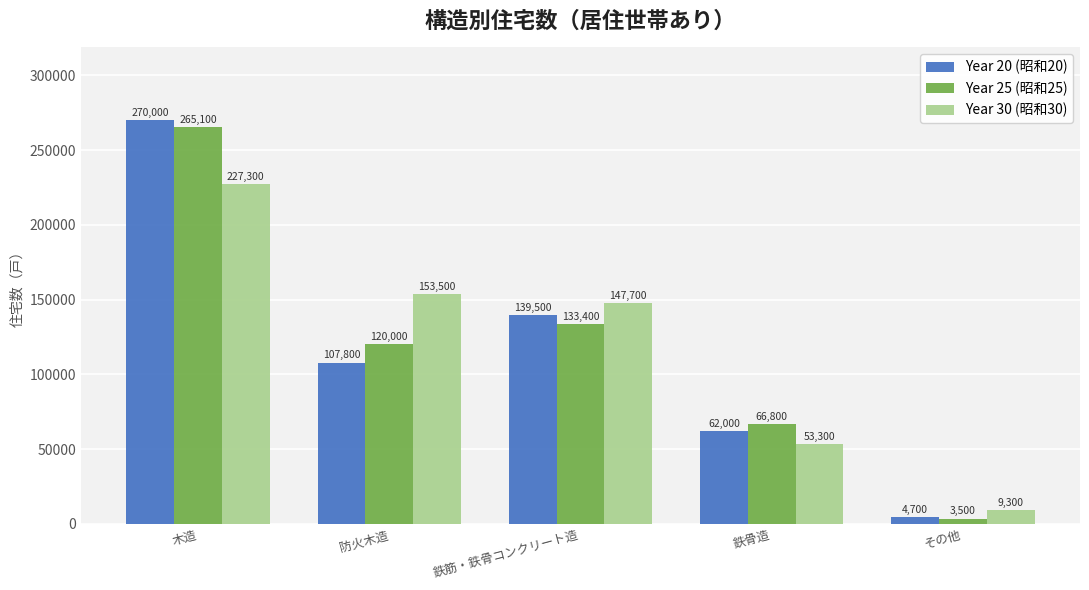

What position from the right is 防火木造?

4